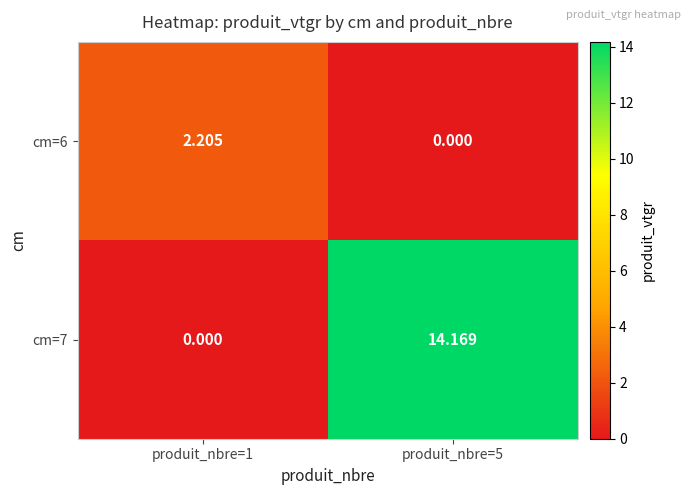

At how many categories does at least one series exceed 11?

1